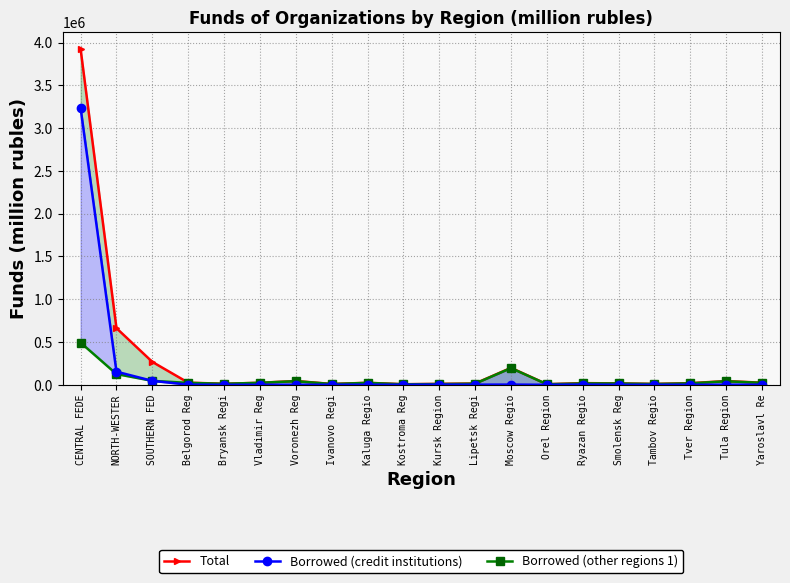

In Total, how many points are higher than both neighbors (excluding endpoints)?

5